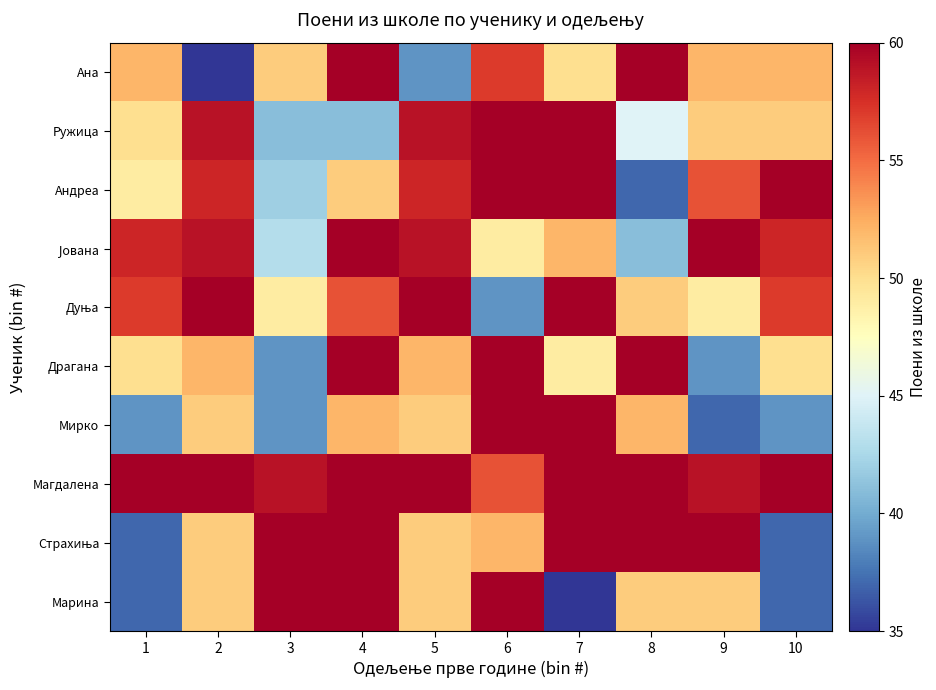

How many categories are shown in the chart?

10